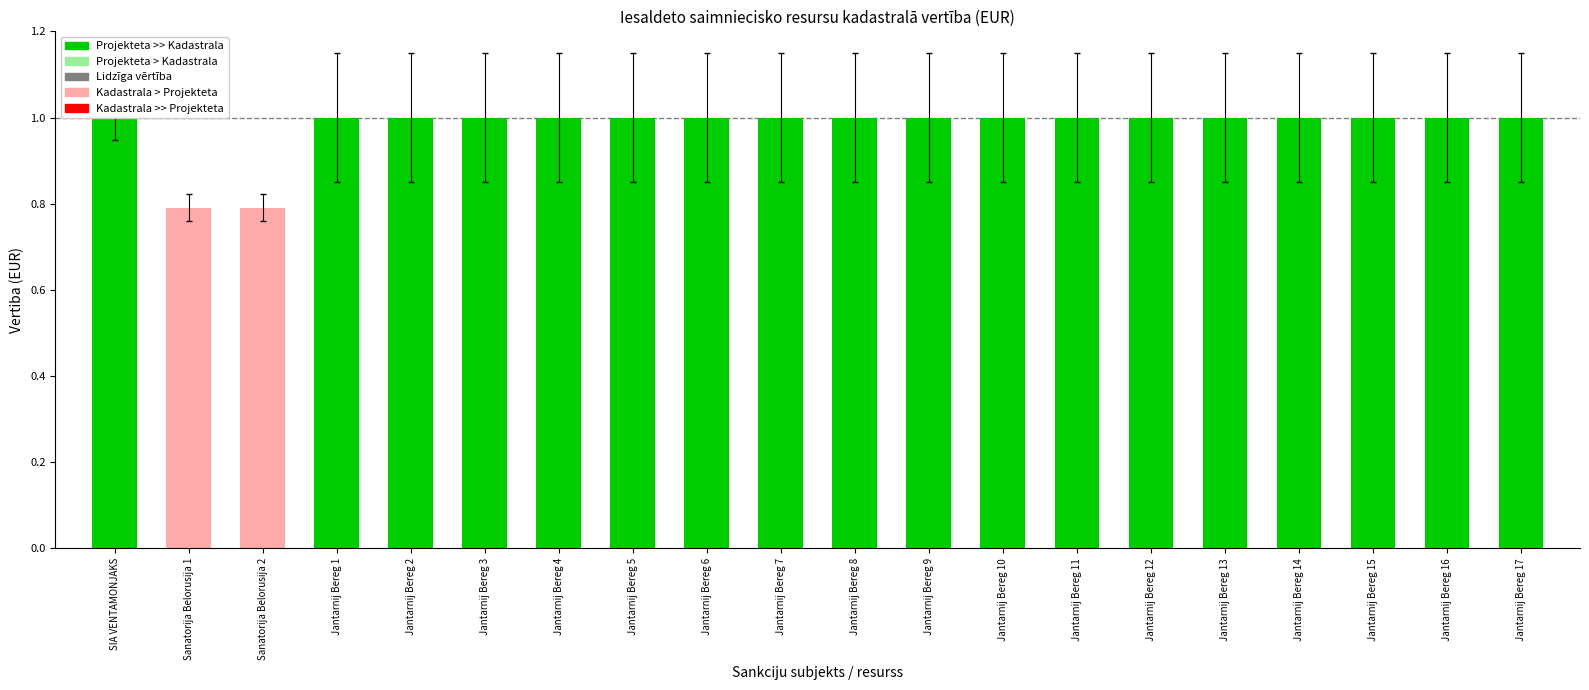

What is the value of the 12th bar from the left?

1.0